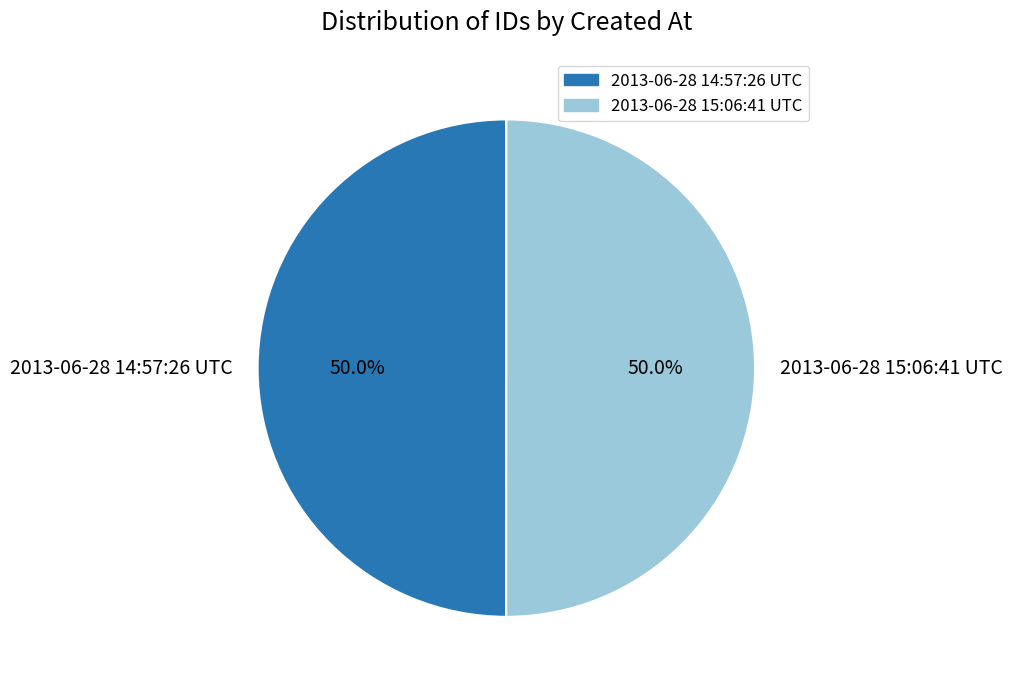

Approximately how many times larger is the value at 2013-06-28 15:06:41 UTC compared to 2013-06-28 14:57:26 UTC?

1.0